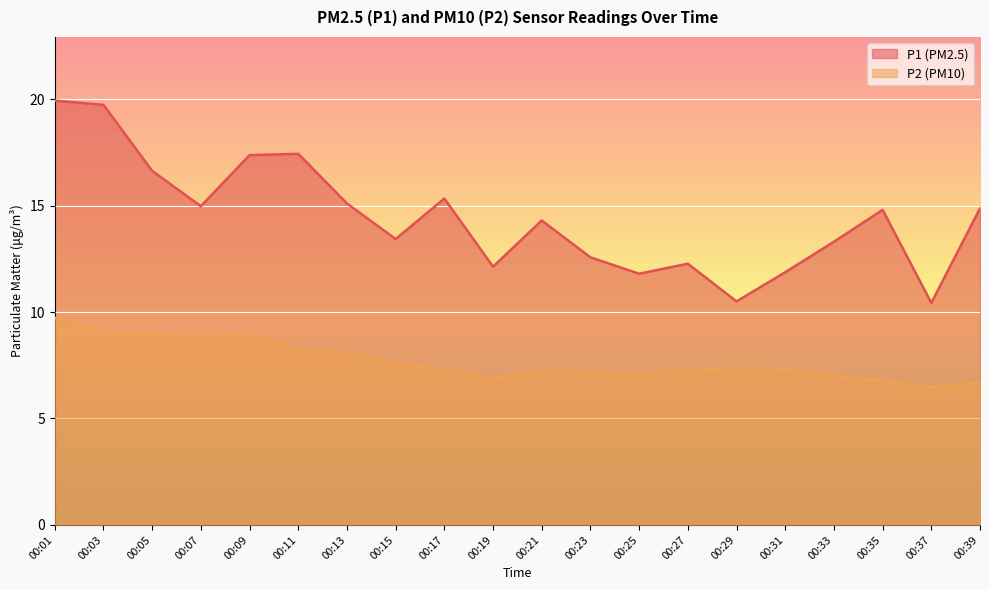

What is the approximate value of P1 at 00:23?

12.6